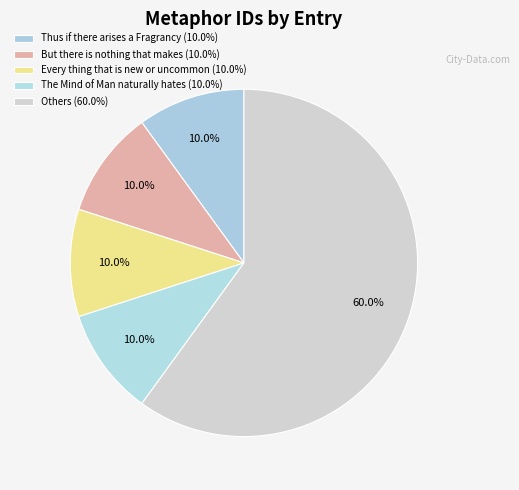

How many segments does this pie chart have?

5